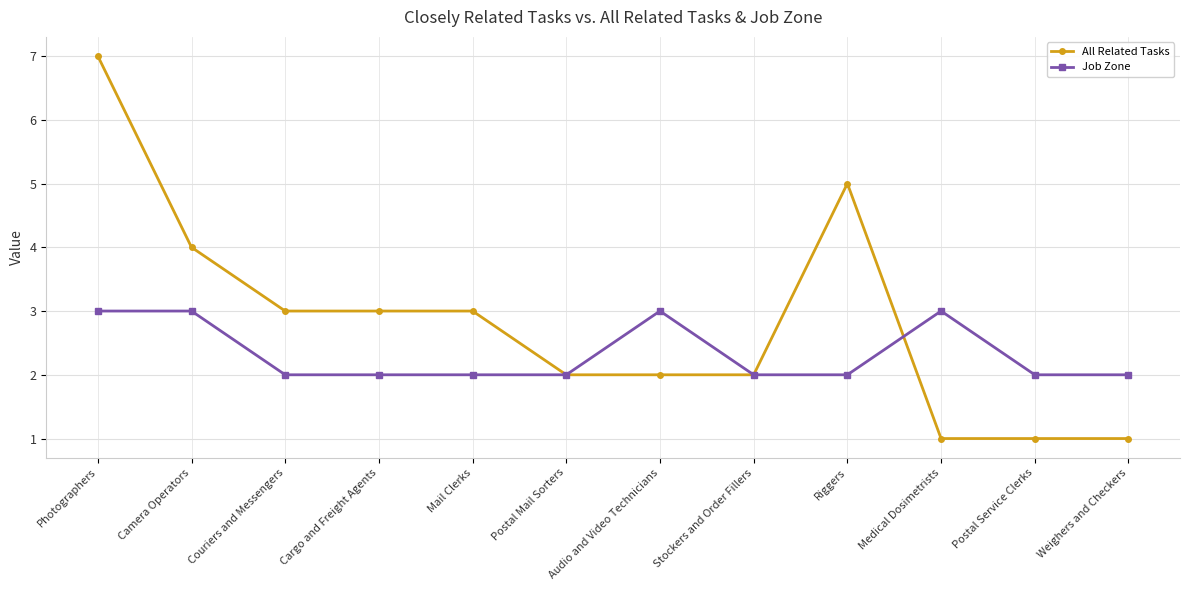

What is the label of the 5th point from the right?

Stockers and Order Fillers